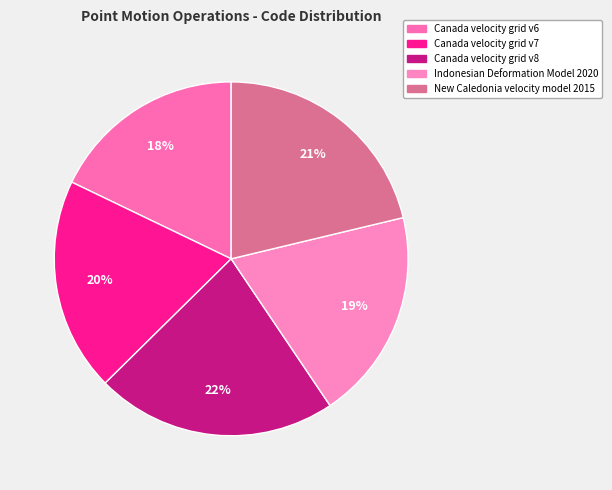

How many slices are in this pie chart?

5